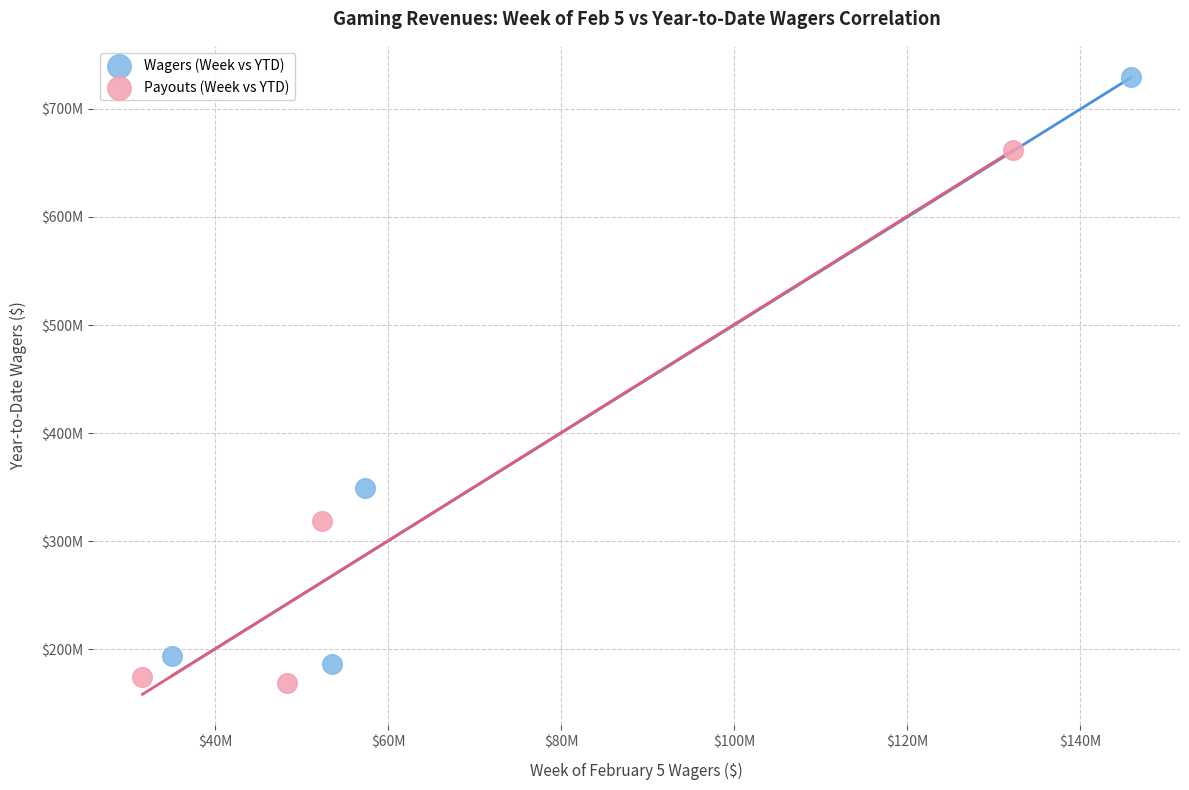

Which series has the widest spread of Y values?

Wagers (Week vs YTD)